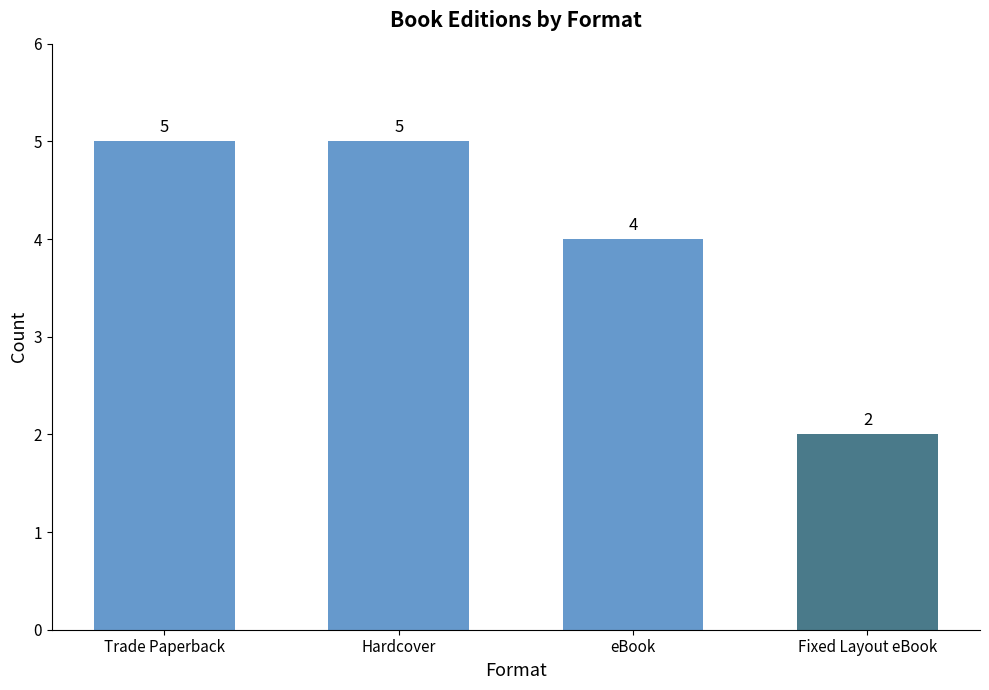

At which category does the chart reach its minimum across all series?

Fixed Layout eBook